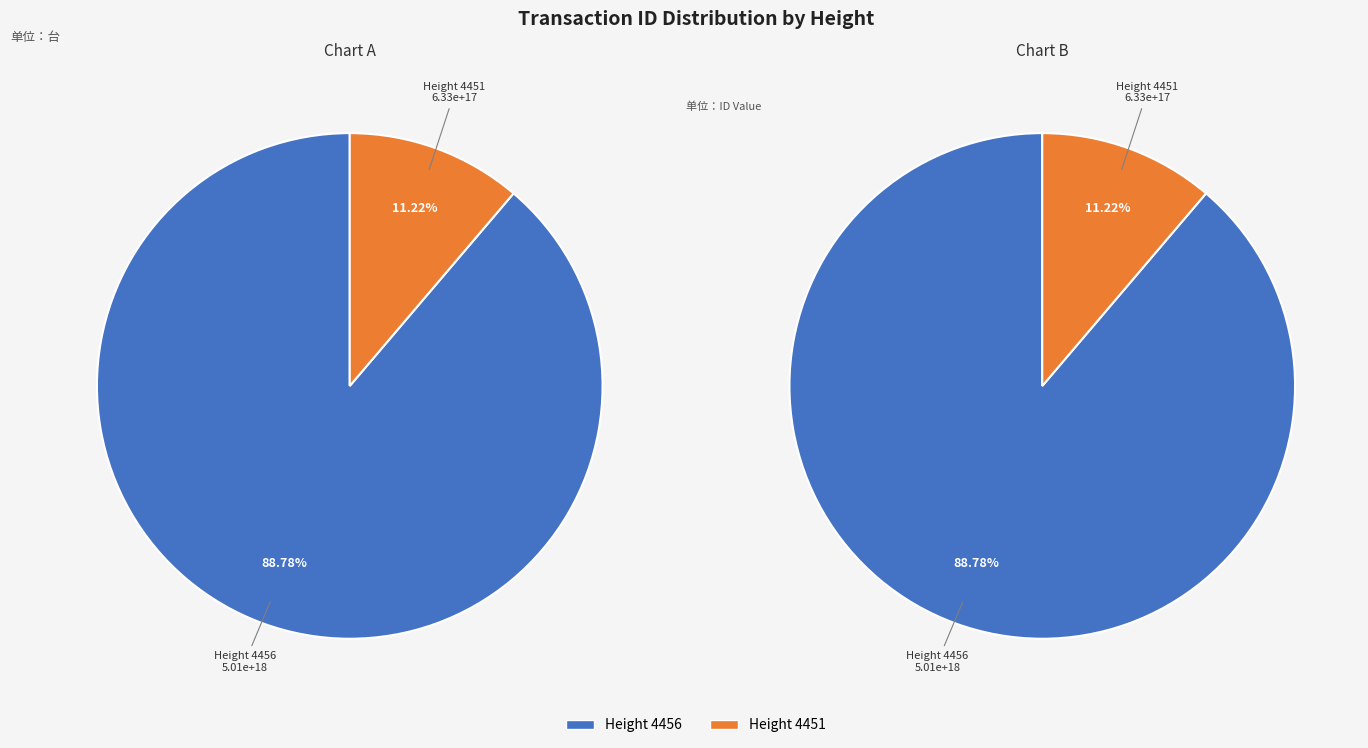

To the nearest percent, what is the difference between the 4456 and 4451 slice percentages?

78%